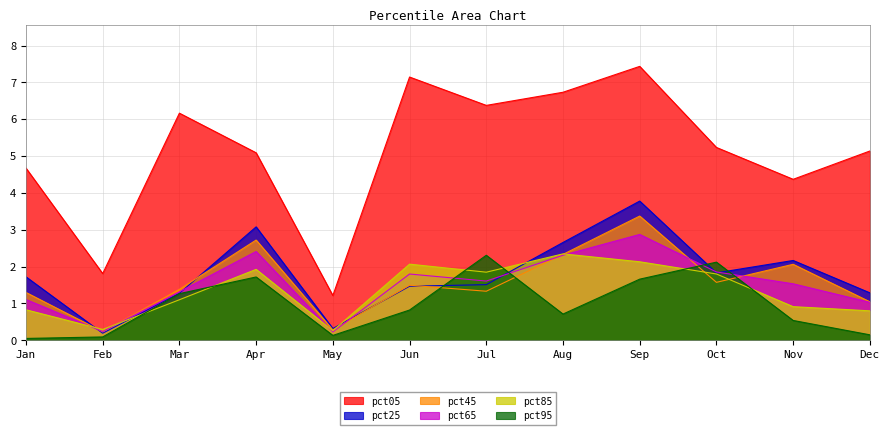

List the series in order of their peak value, lowest first.

pct95, pct85, pct65, pct45, pct25, pct05